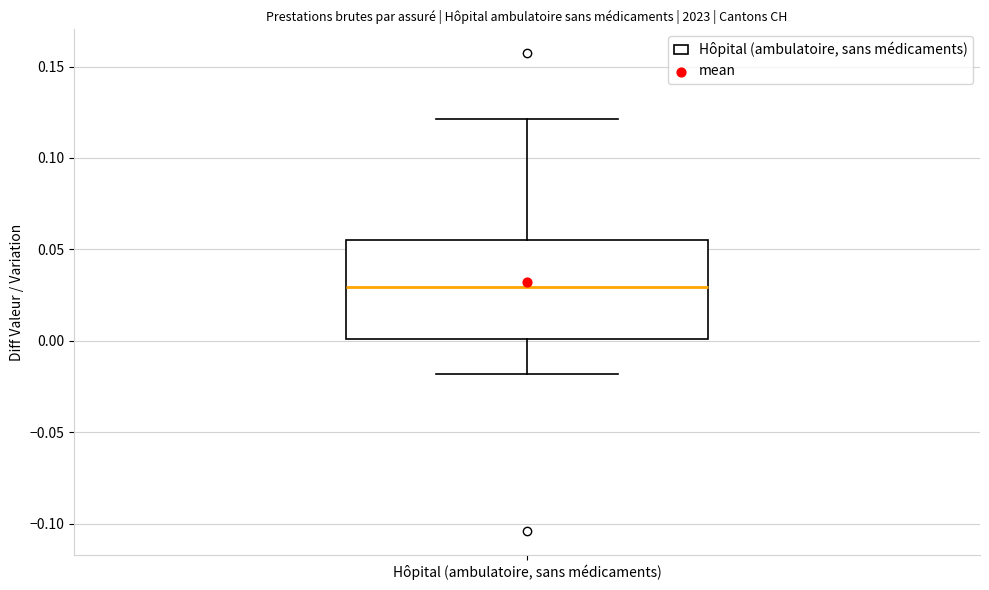

Transcribe this box plot: give where the median line is, the range the box spans, and where the two whiskers end, as read against the y-axis. The values are not printed on the chart, so give them approximately, as read against the axis.

median 0.030, box 0.000 to 0.055, whiskers -0.020 to 0.120